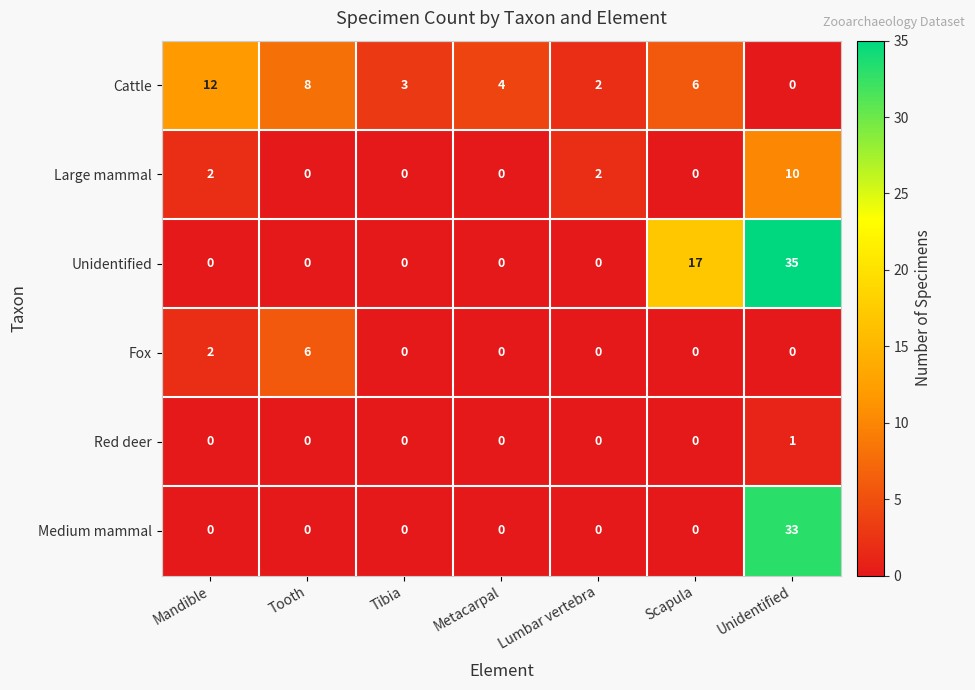

At which label does Cattle first exceed 4?

Mandible